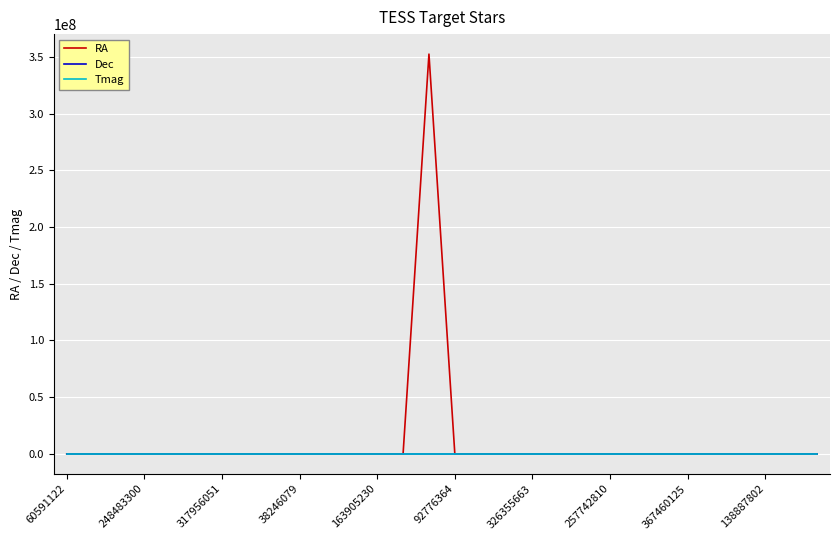

Which series has the widest spread of values?

RA